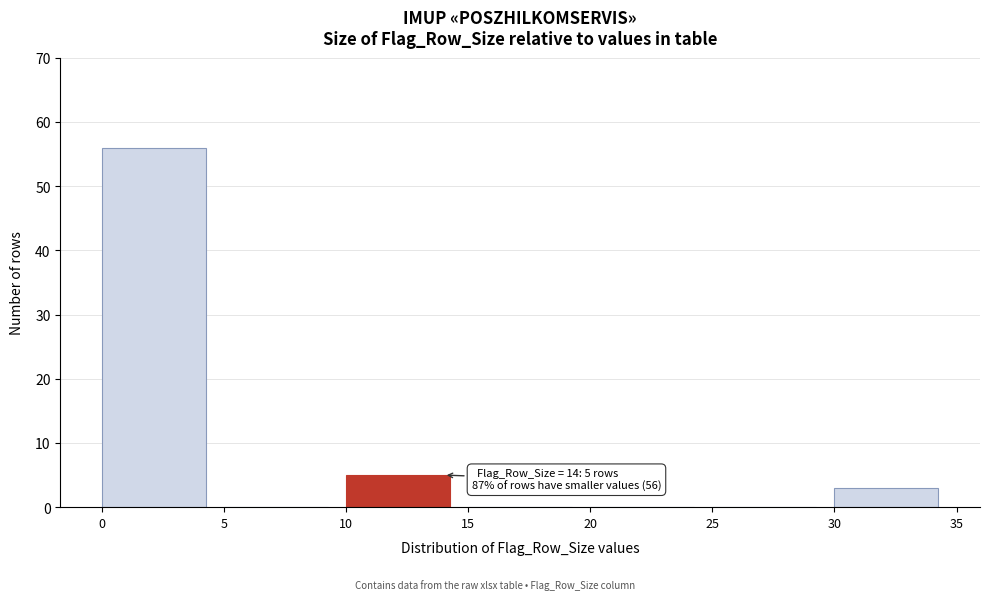

Which range on the x-axis has the tallest bar?

0 to 5